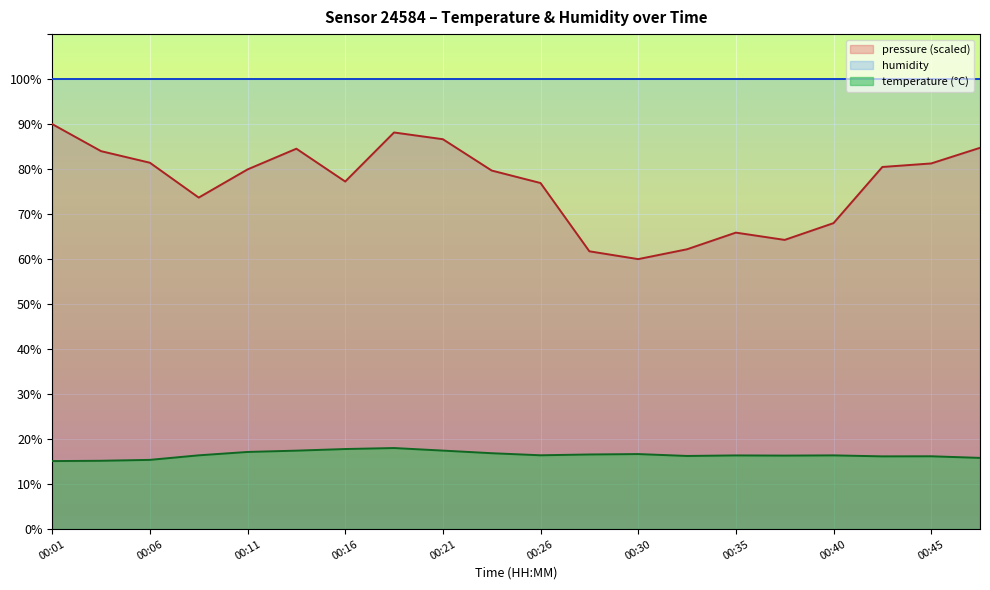

At which category does the chart reach its peak across all series?

00:01